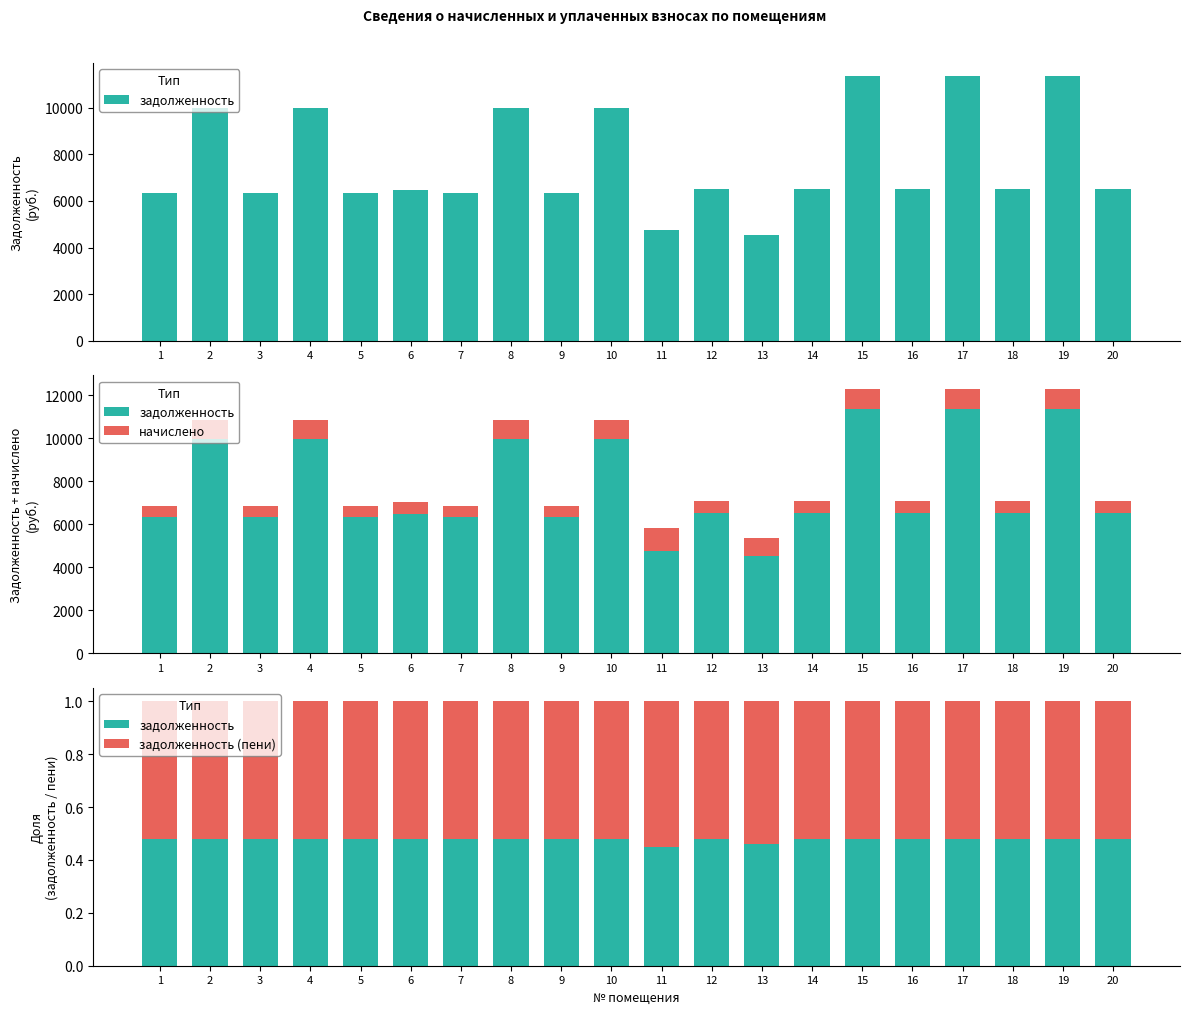

What is the average value of the задолженность (пени) series?

0.5